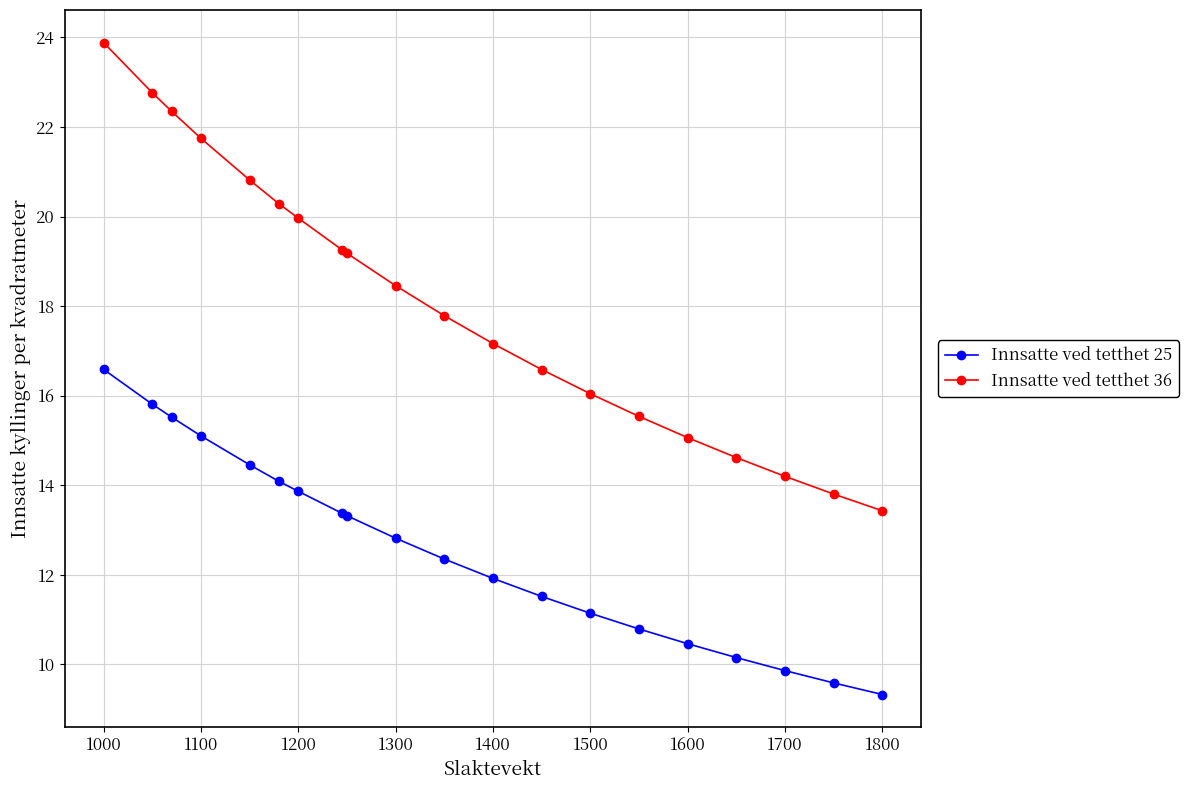

Rank the series by their average value, from lowest to highest.

Innsatte ved tetthet 25, Innsatte ved tetthet 36